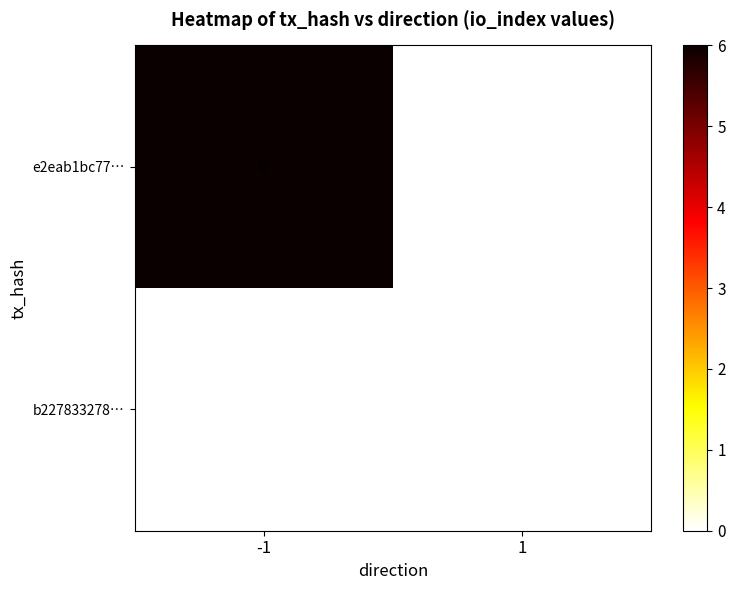

At how many categories does at least one series exceed 1?

1